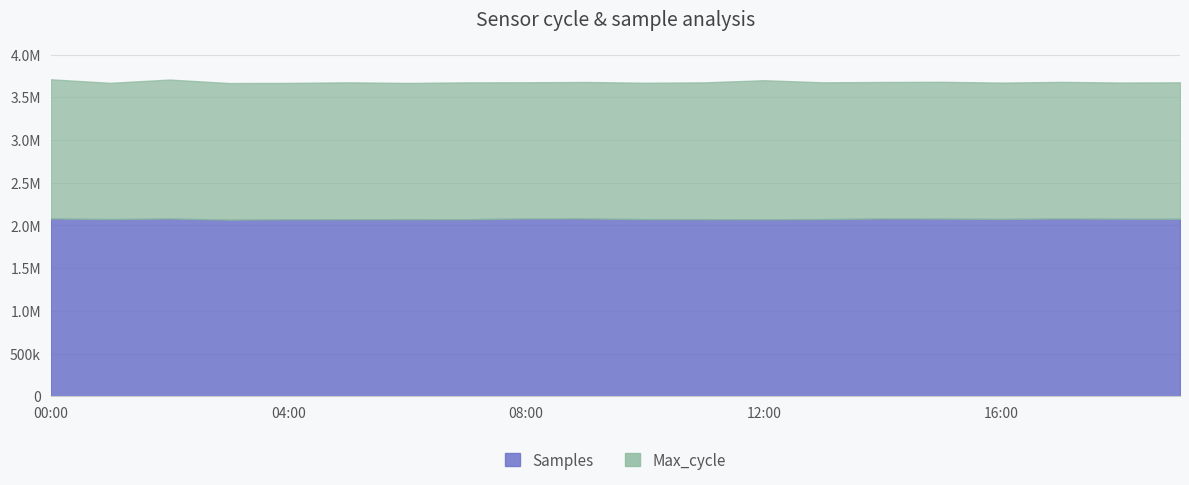

What is the difference between the second highest and second lowest values in the Samples series?

8955